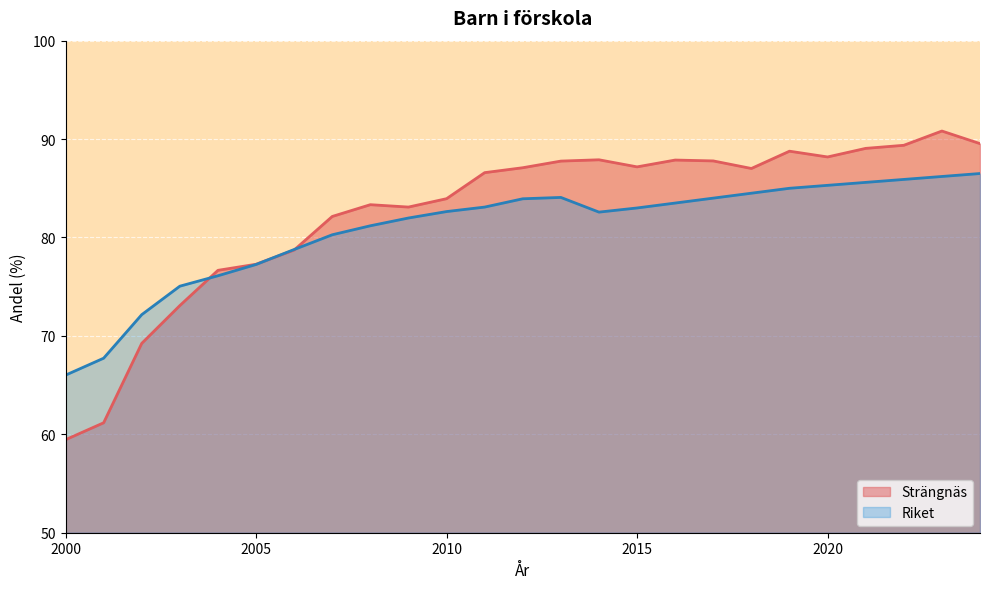

What is the spread (max minus min) of values at 2023?

4.6